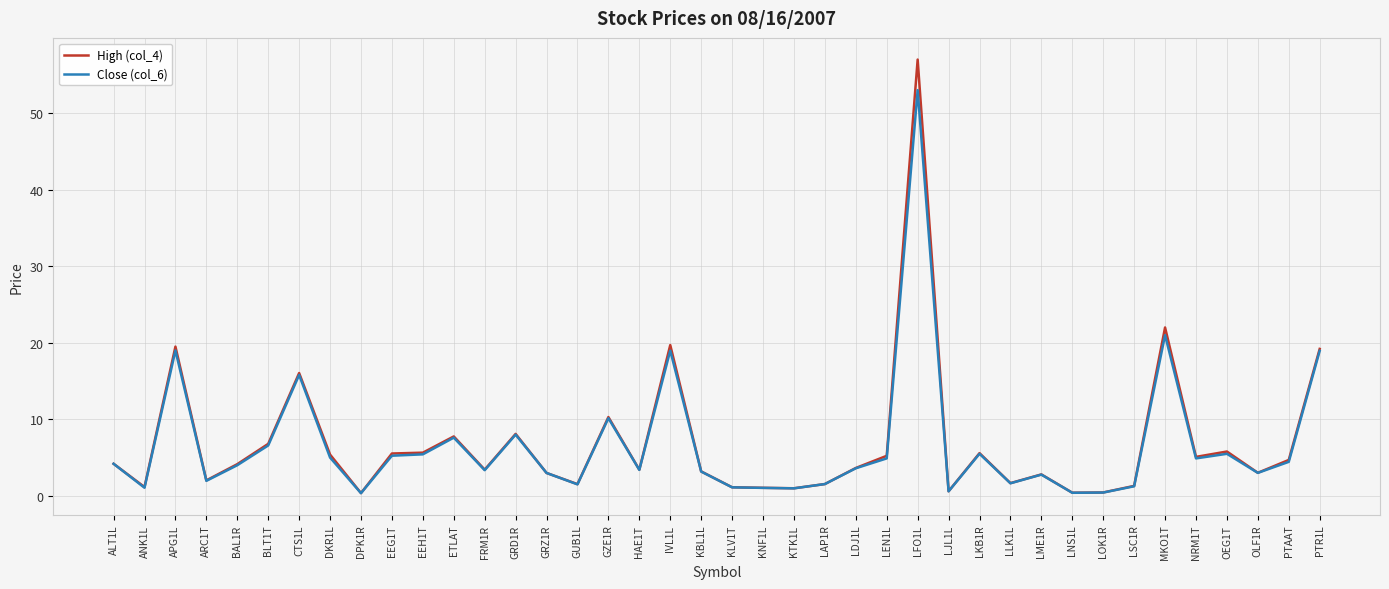

At which category is the sum across all series the highest?

LFO1L